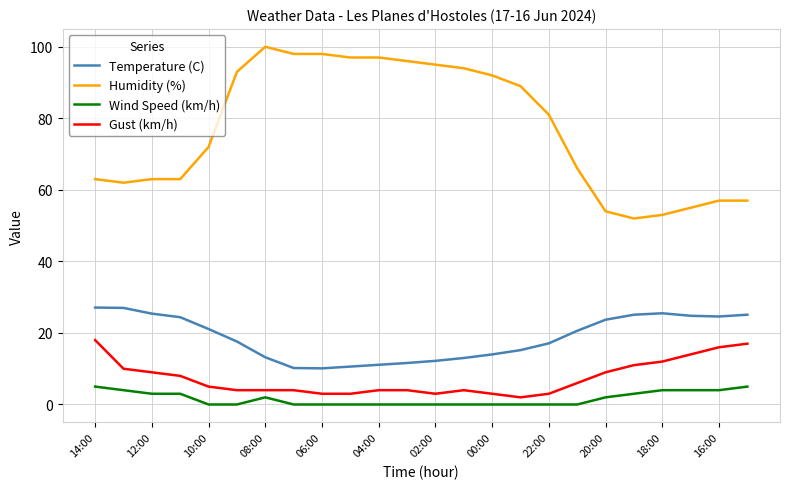

Which series has the largest range (max minus min)?

Humidity (%)